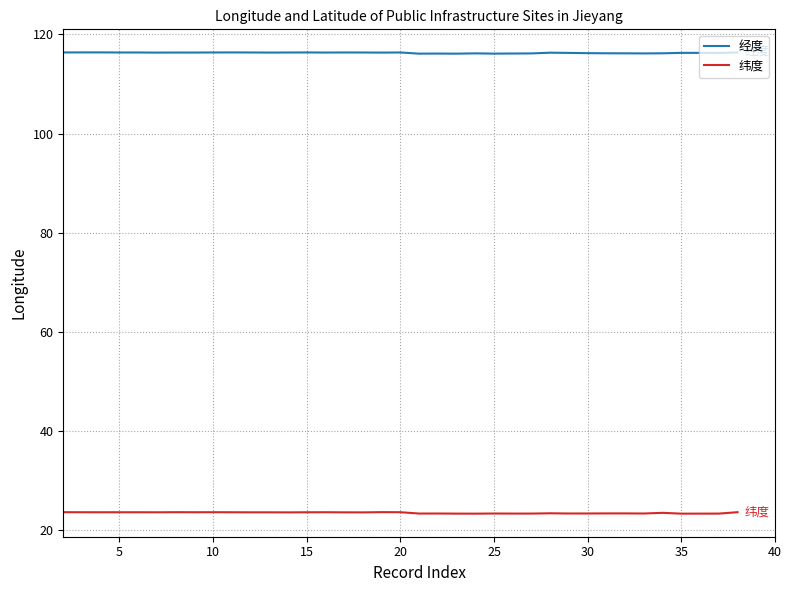

Which series has the widest spread of values?

纬度